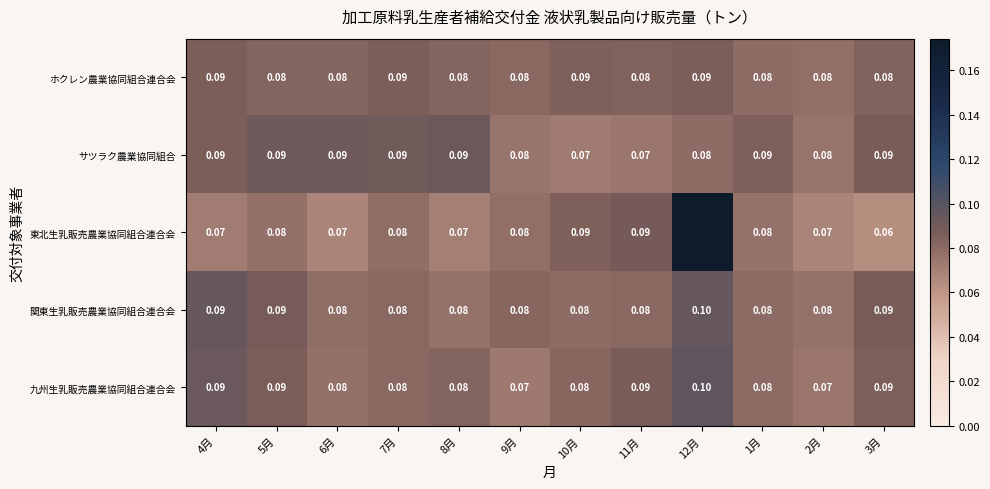

What is the minimum value shown in the chart?

0.1